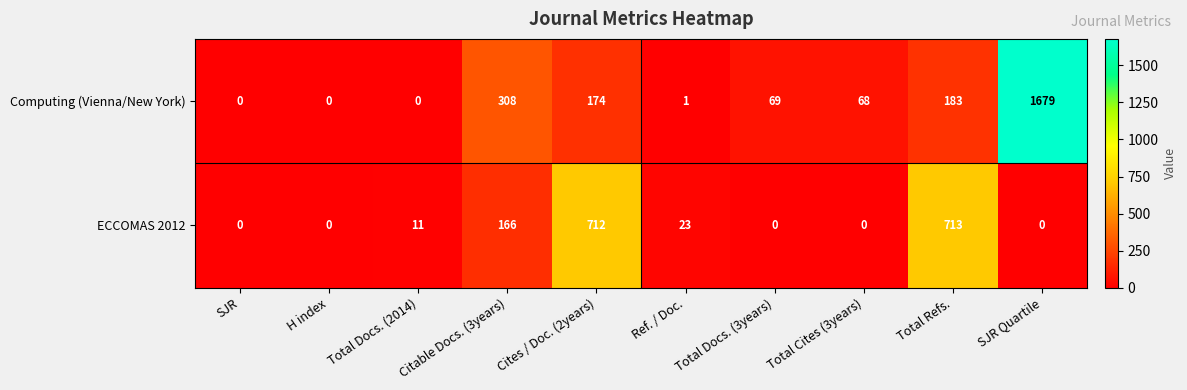

At which label does Computing (Vienna/New York) first exceed 69?

Citable Docs. (3years)